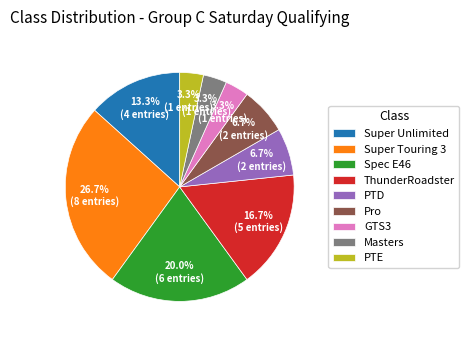

What portion of the pie excludes Spec E46?

80.0%